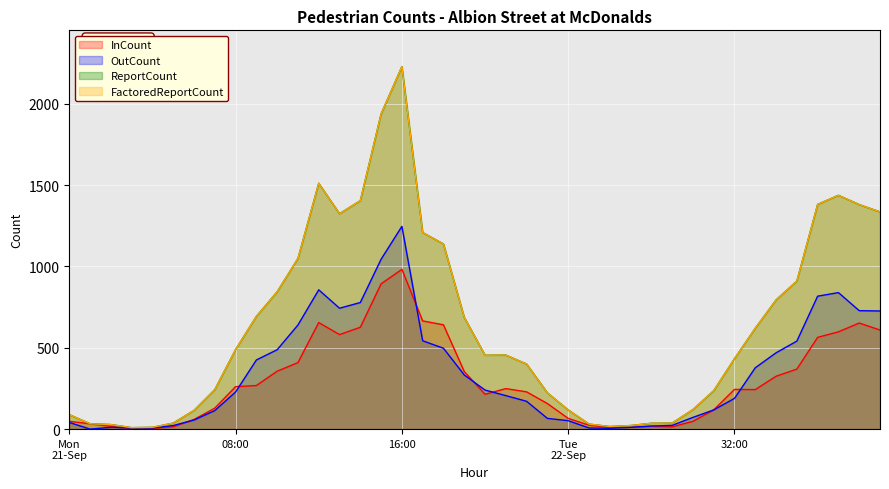

True or false: ReportCount and FactoredInCount cross at least once.

False